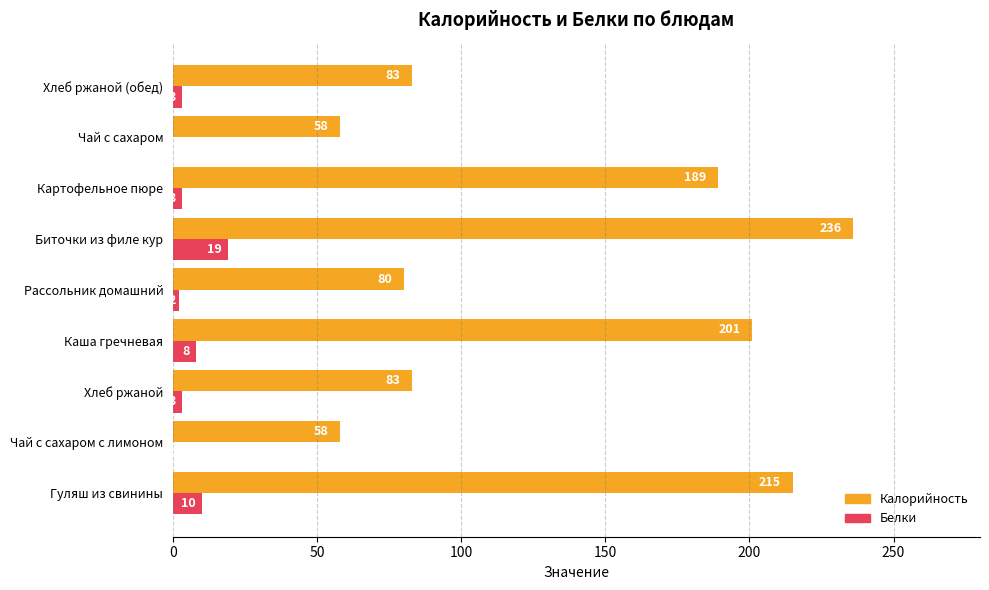

What is the sum of the Белки values at Чай с сахаром and Картофельное пюре?

3